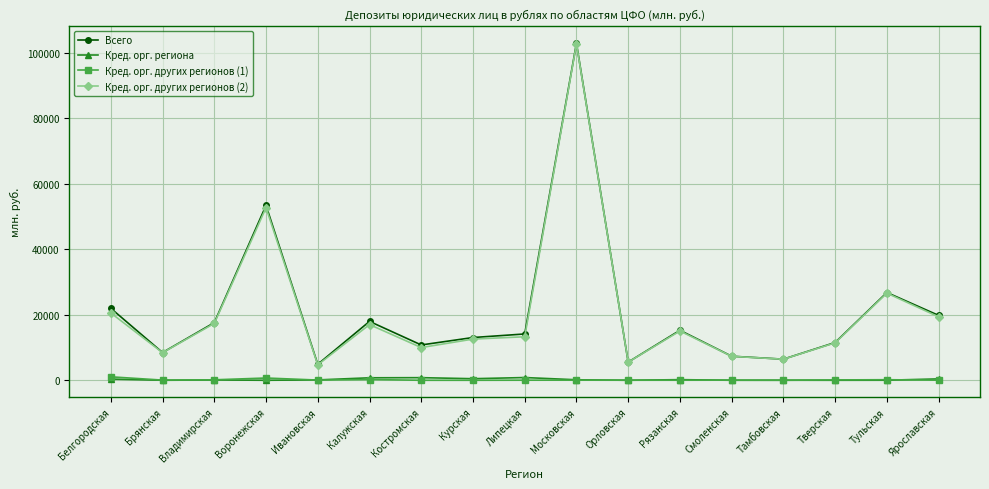

At which category does the chart reach its peak across all series?

Московская